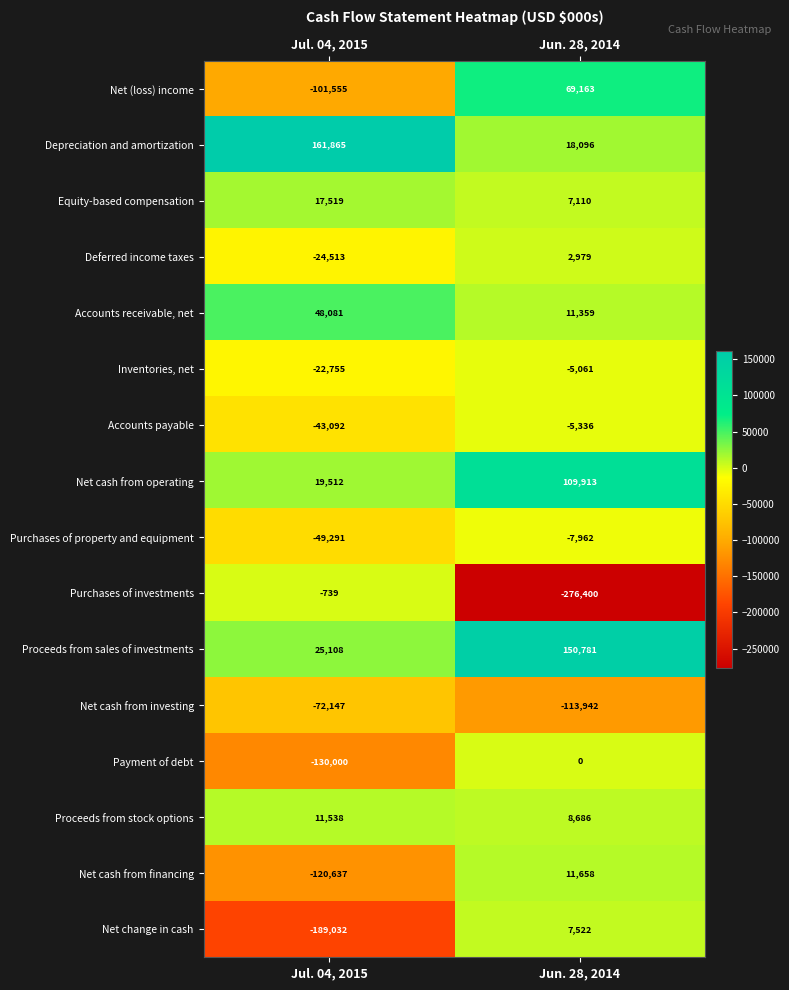

List the series in order of their peak value, highest first.

Depreciation and amortization, Proceeds from sales of investments, Net cash from operating, Net (loss) income, Accounts receivable, net, Equity-based compensation, Net cash from financing, Proceeds from stock options, Net change in cash, Deferred income taxes, Payment of debt, Purchases of investments, Inventories, net, Accounts payable, Purchases of property and equipment, Net cash from investing